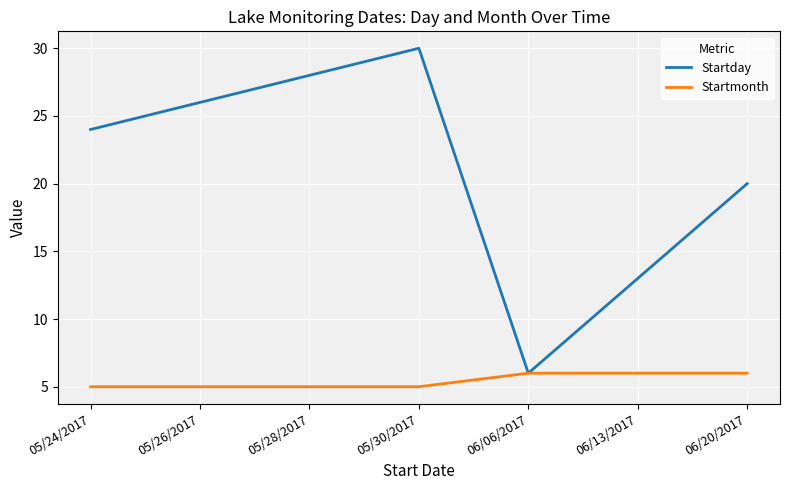

The value of Startday at 06/06/2017 is 3. True or false?

False